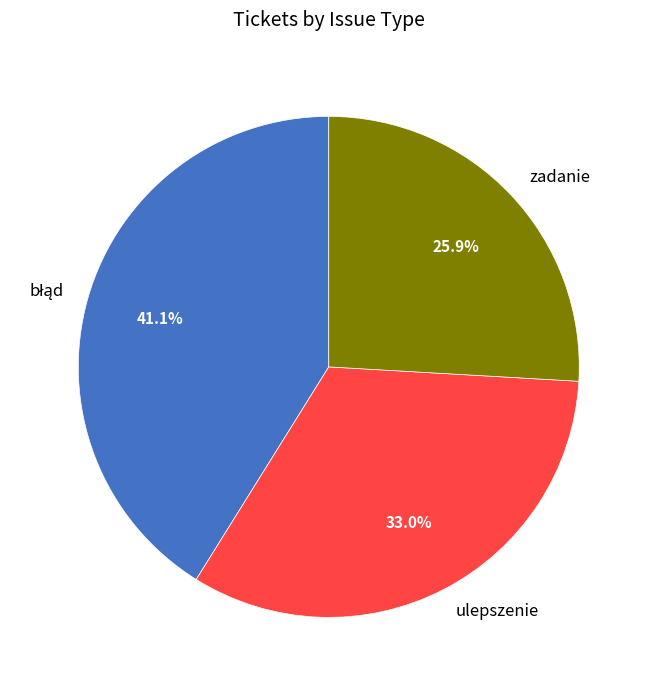

Between zadanie and ulepszenie, which is larger?

ulepszenie